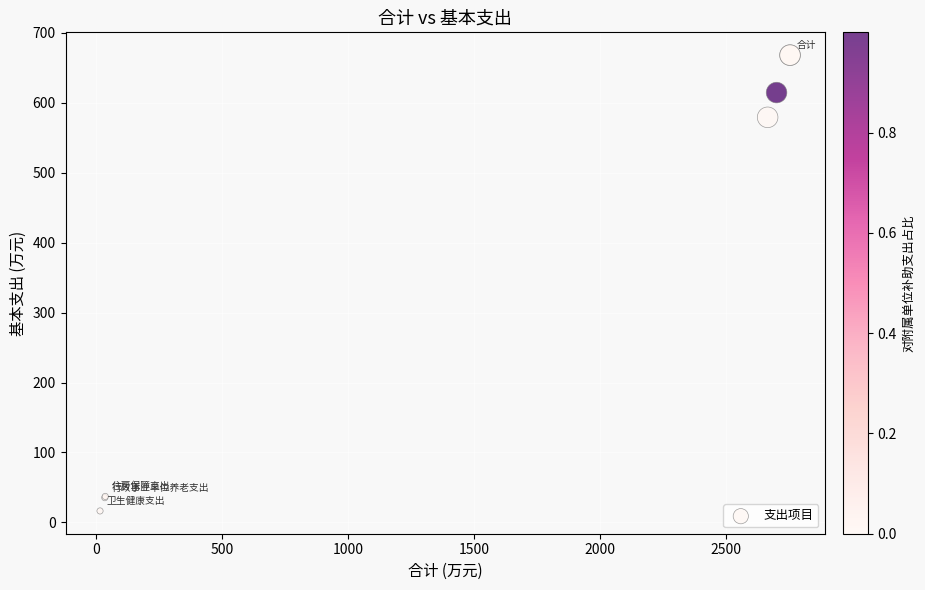

What Y value in the scatter plot is closest to 342?

579.1